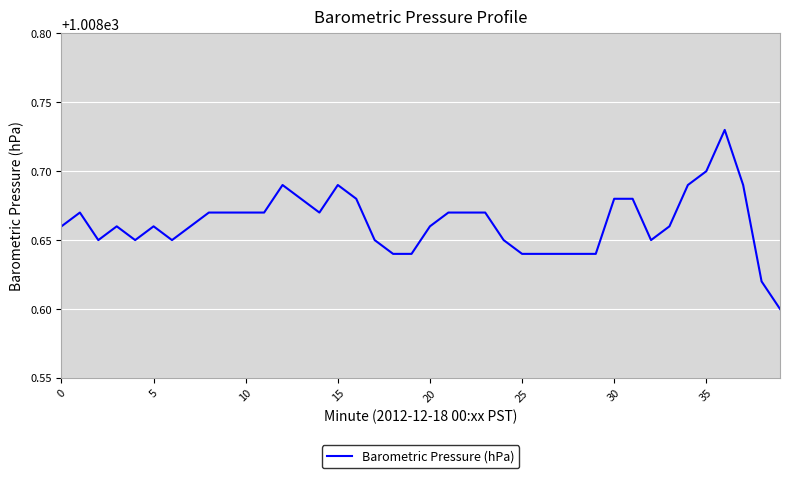

What is the difference between the second highest and second lowest values?

0.1